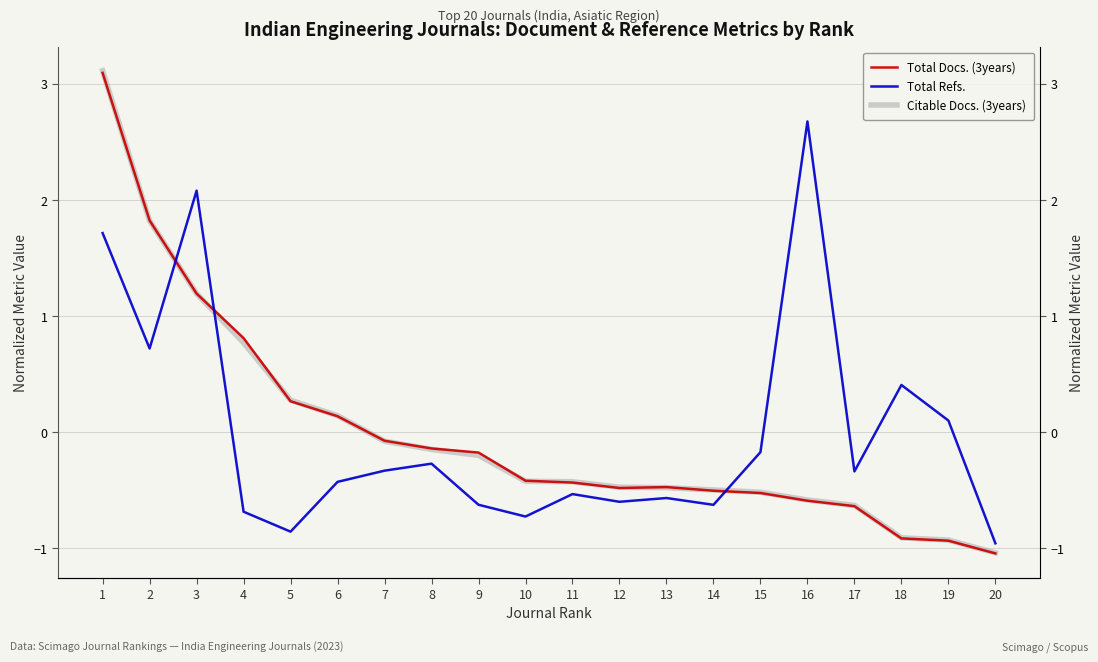

Rank the series by their average value, from highest to lowest.

Total Docs. (3years), Total Refs., Citable Docs. (3years)